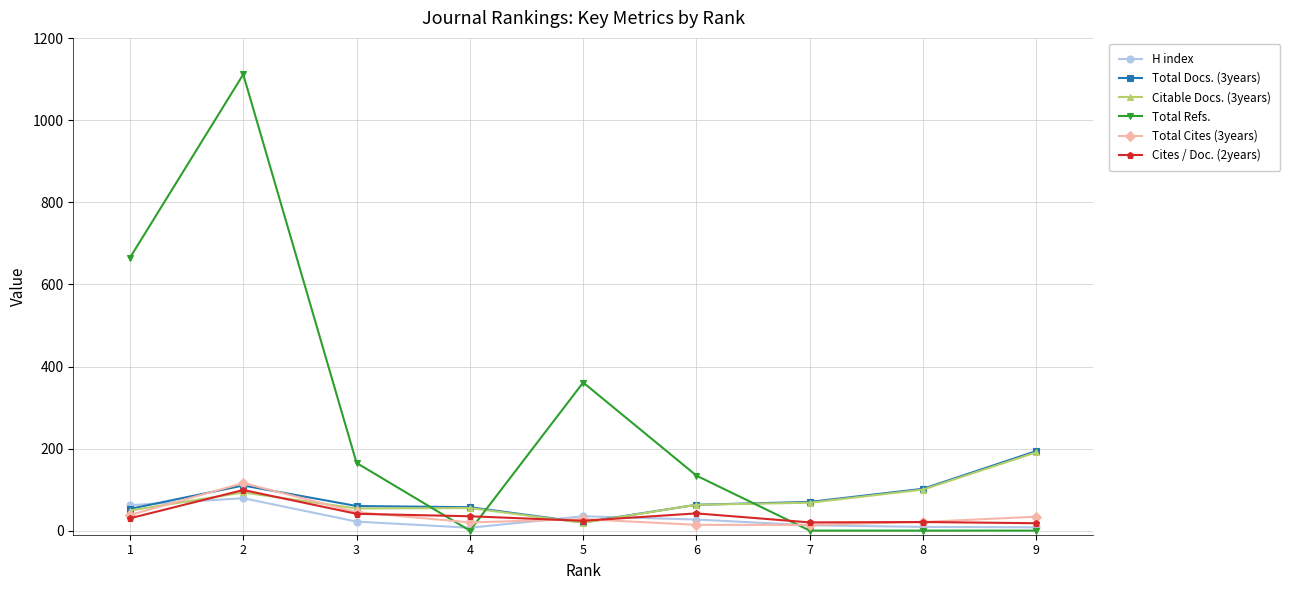

Which series has the largest total across all categories?

Total Refs.